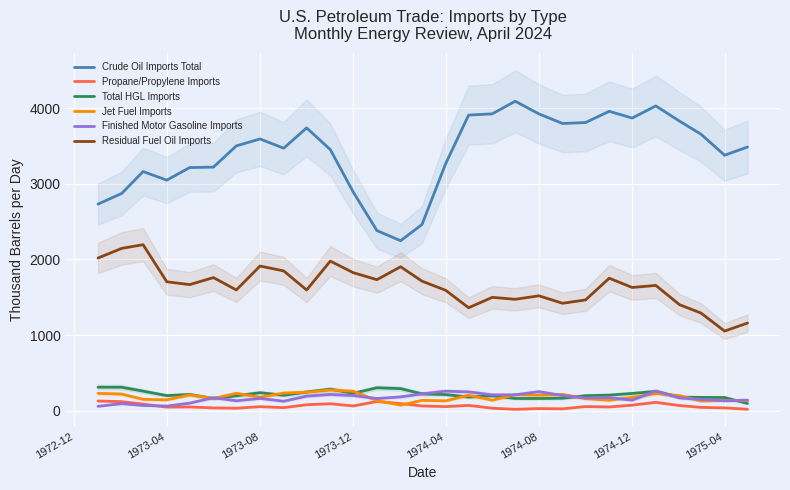

True or false: Total HGL Imports and Propane/Propylene Imports cross at least once.

False